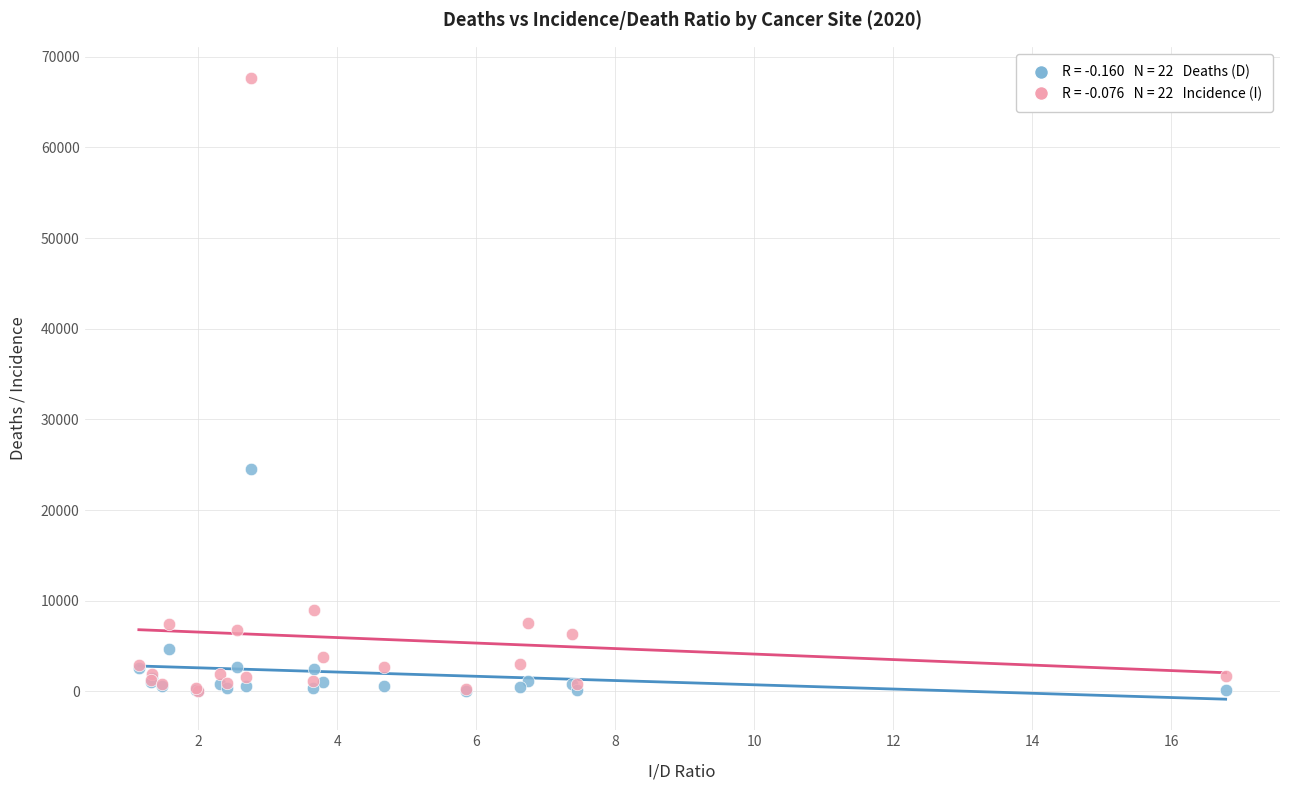

Across all series, what Y value is closest to 33850?

24538